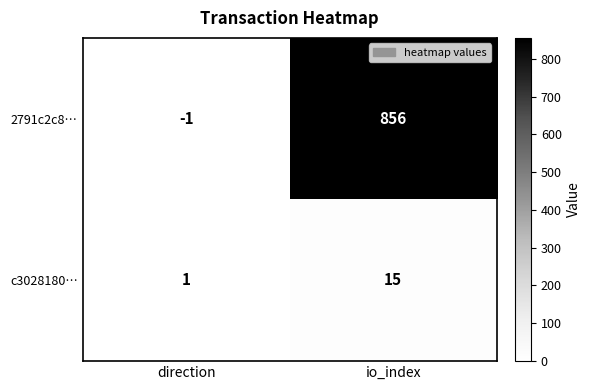

Rank the series by their average value, from highest to lowest.

2791c2c8…, c3028180…